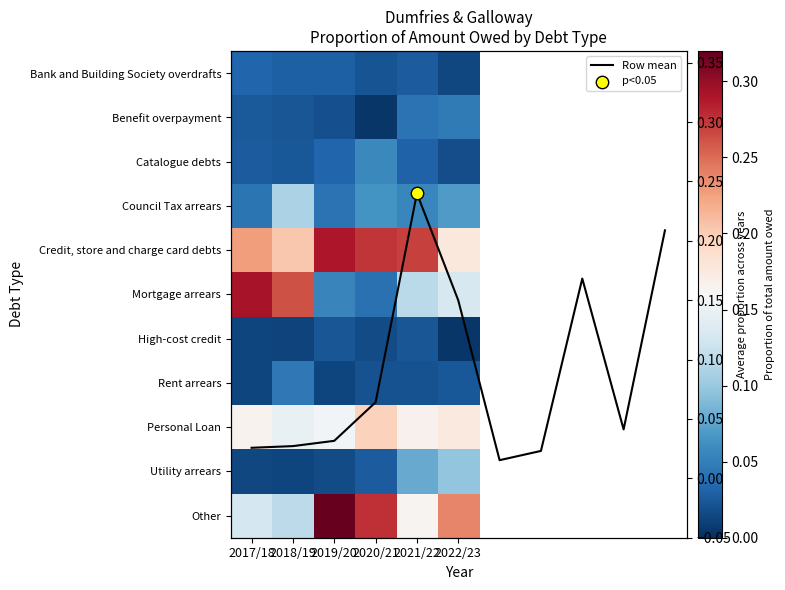

Where is Other nearest to the value 0?

2018/19